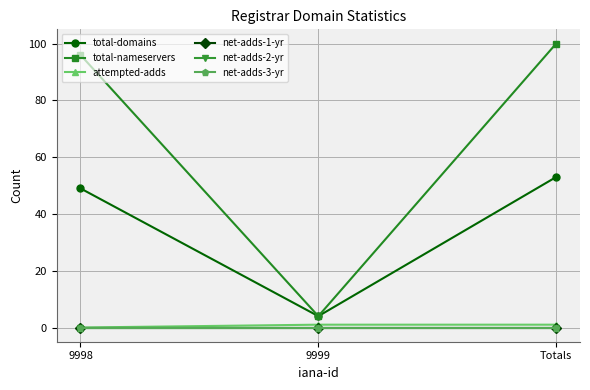

List the series in order of their peak value, highest first.

total-nameservers, total-domains, attempted-adds, net-adds-1-yr, net-adds-2-yr, net-adds-3-yr